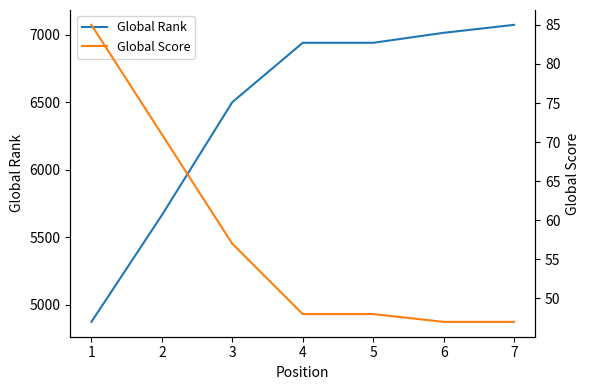

Reading left to right, transcribe all the data shown in this chart.

Global Rank: 1=4873	2=5664	3=6502	4=6942	5=6942	6=7016	7=7075
Global Score: 1=85	2=71	3=57	4=48	5=48	6=47	7=47